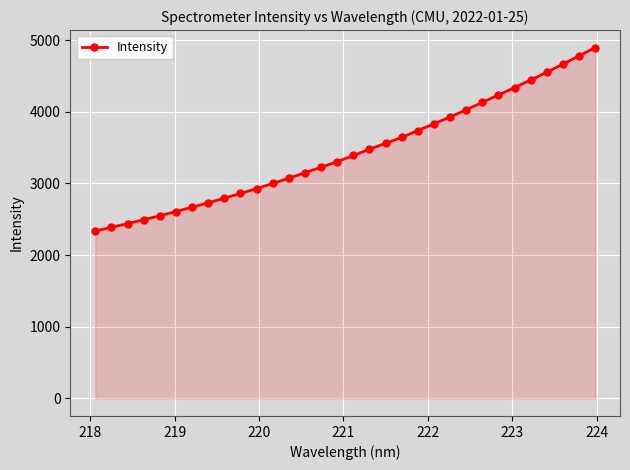

What is the minimum value shown in the chart?

2335.9